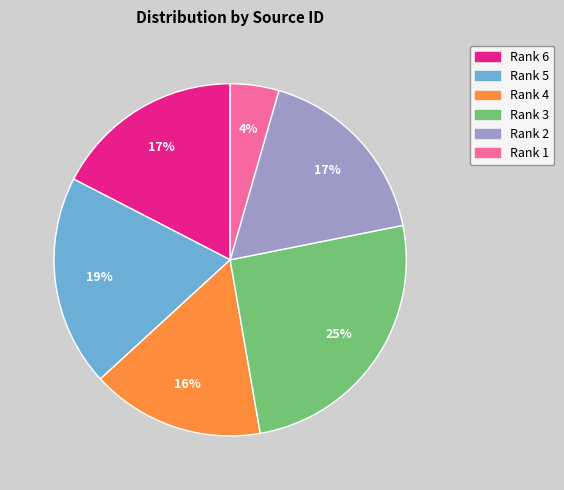

Approximately how many times larger is the value at Rank 3 compared to Rank 4?

1.6